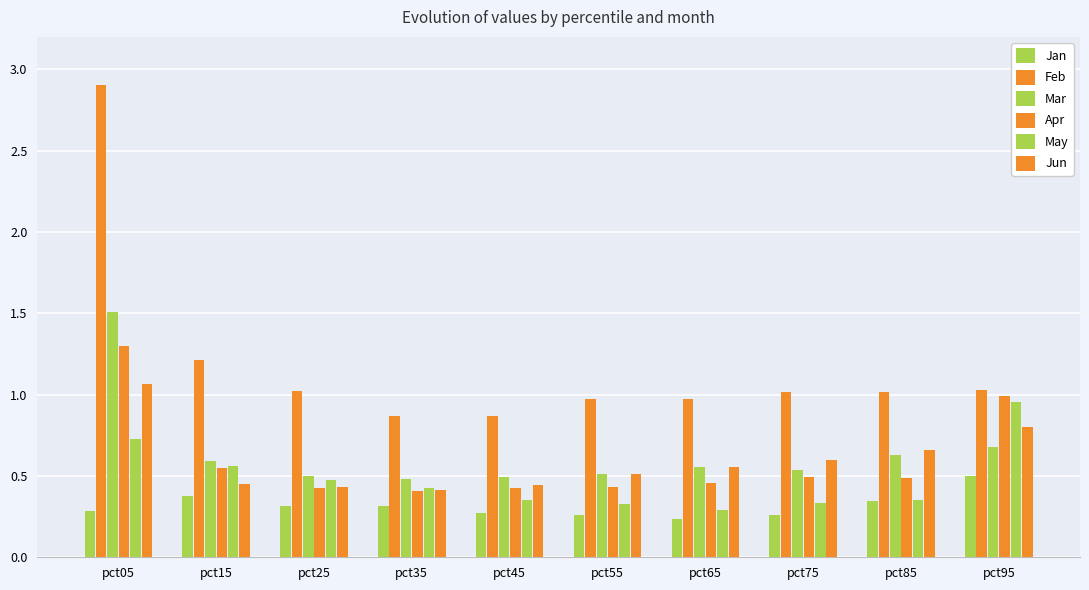

How many groups of bars are there?

10